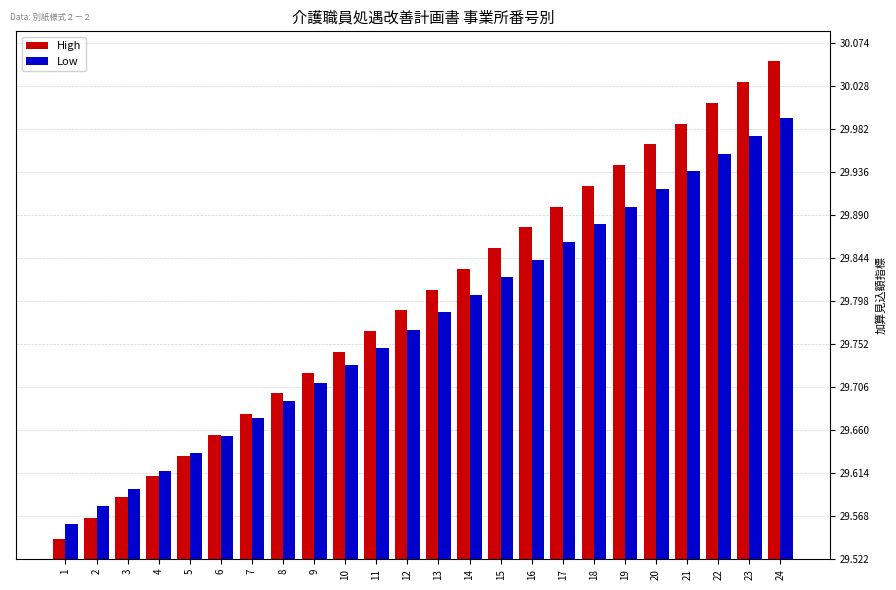

What are all the series names shown in the legend?

High, Low